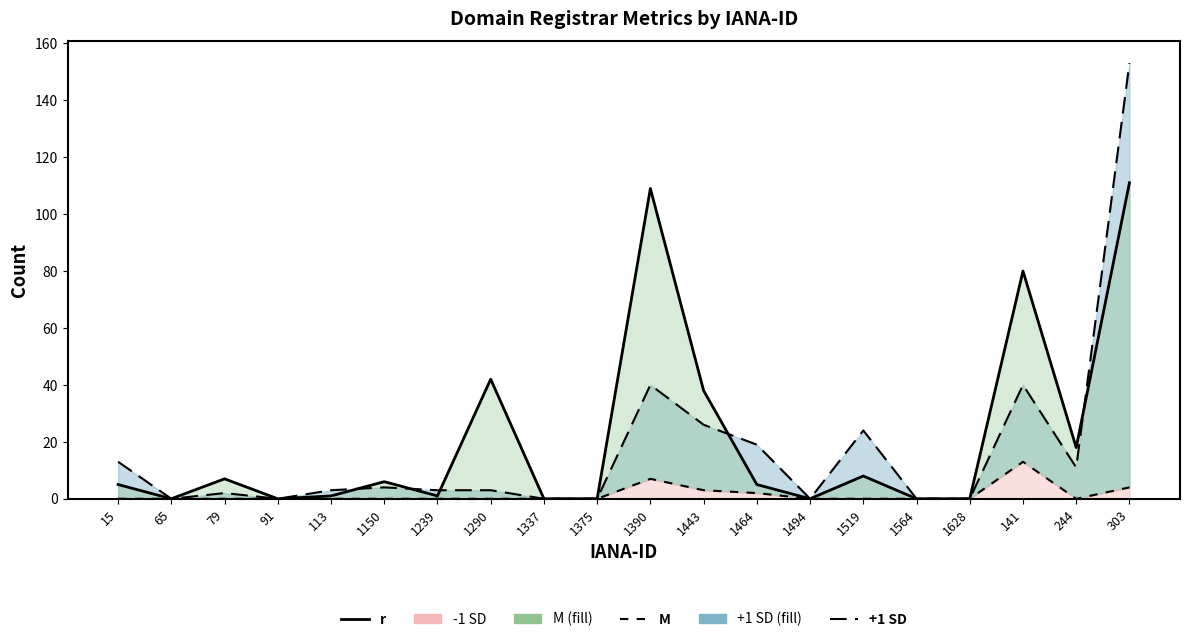

The value of M (net-renews-1-yr) at 1290 is 0. True or false?

True